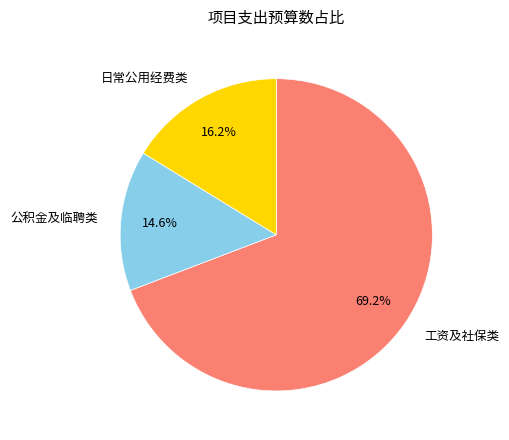

What is the majority slice?

工资及社保类